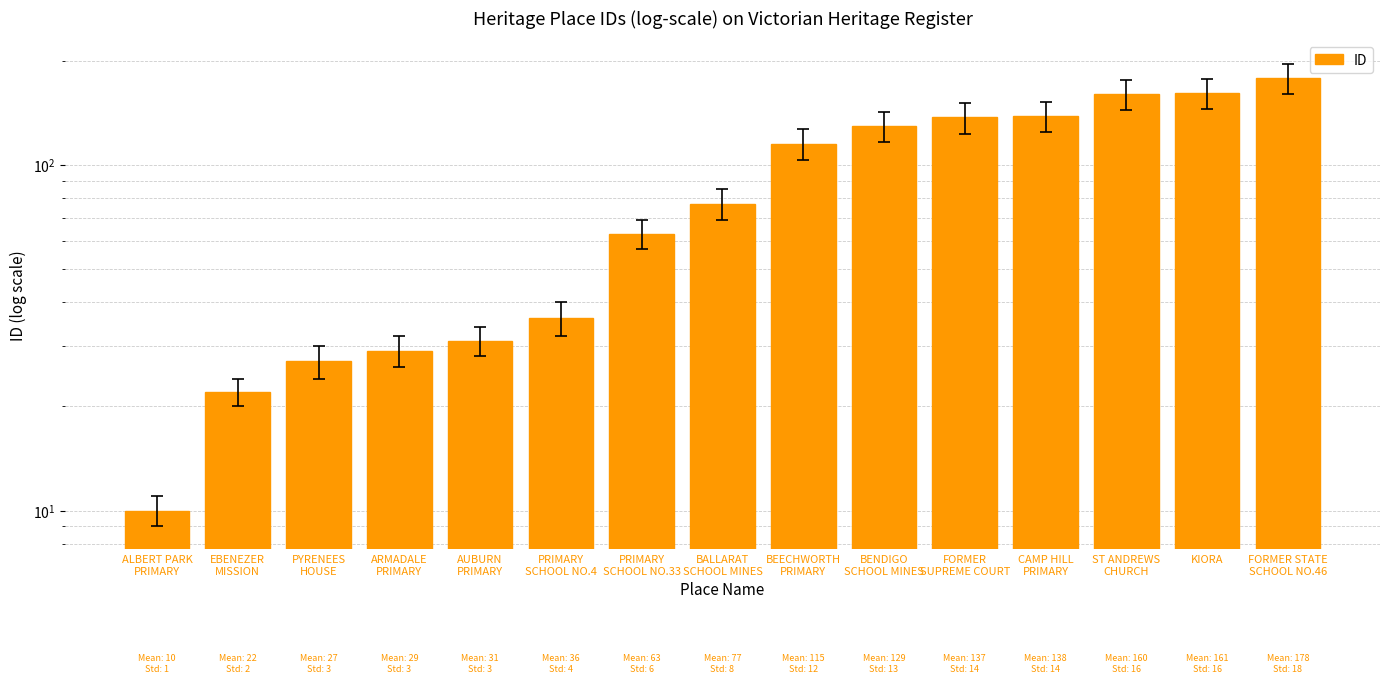

What is the label of the 15th bar from the right?

ALBERT PARK
PRIMARY